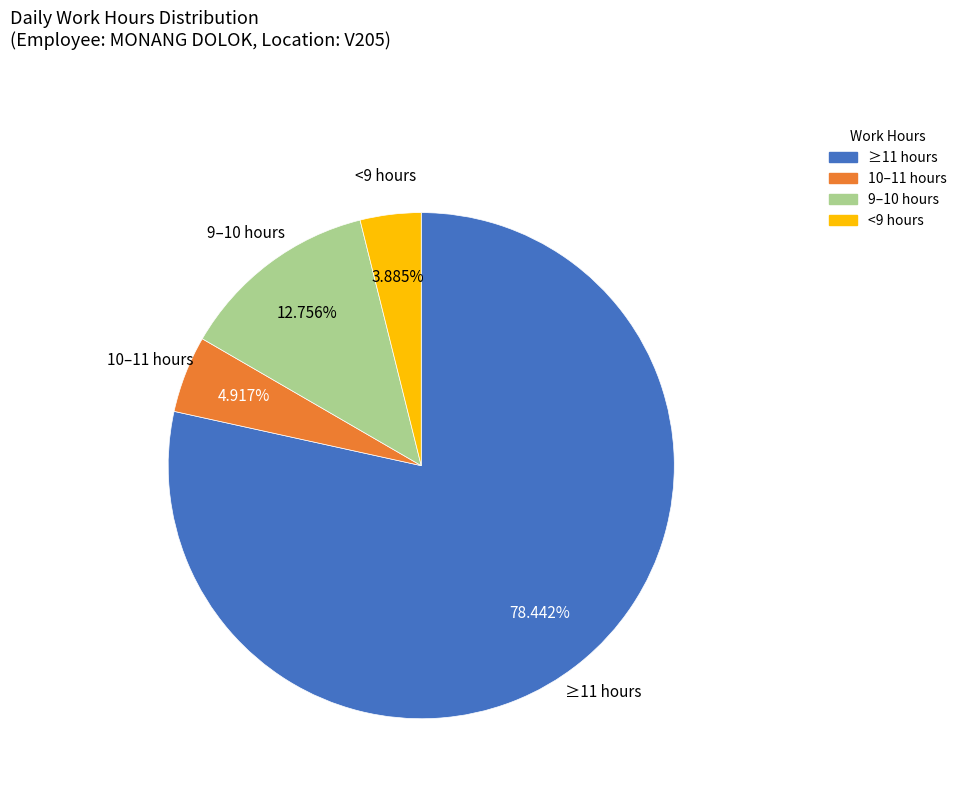

Does ≥11 hours represent more than half of the total?

Yes